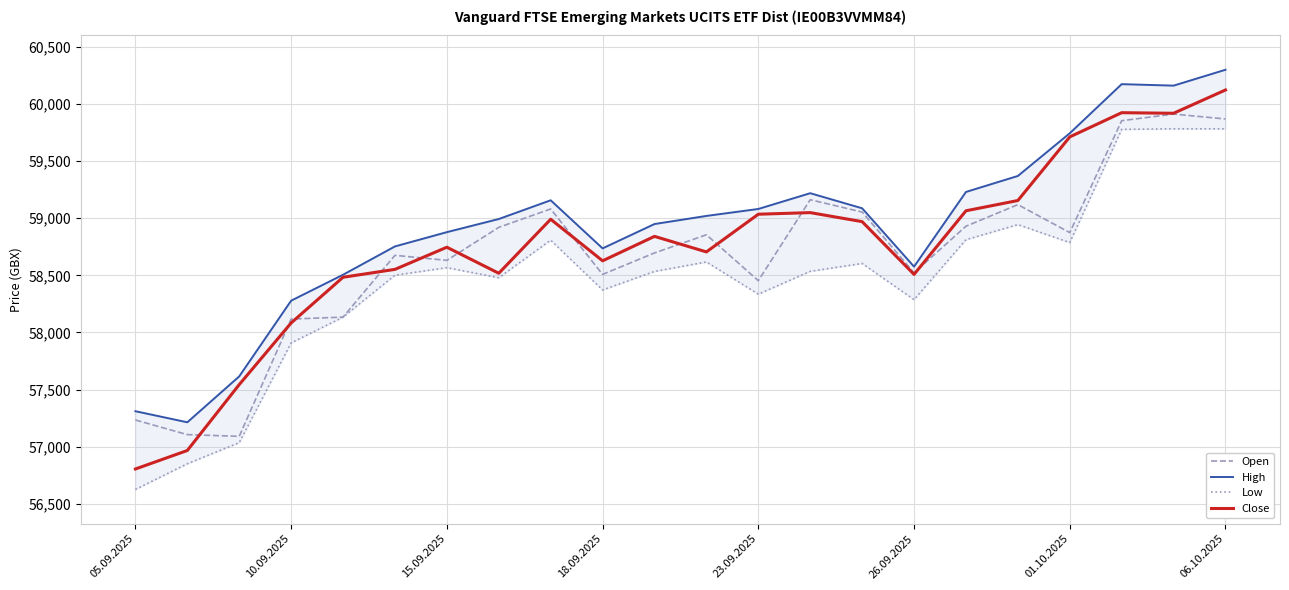

How many interior local valleys does the High series have?

4